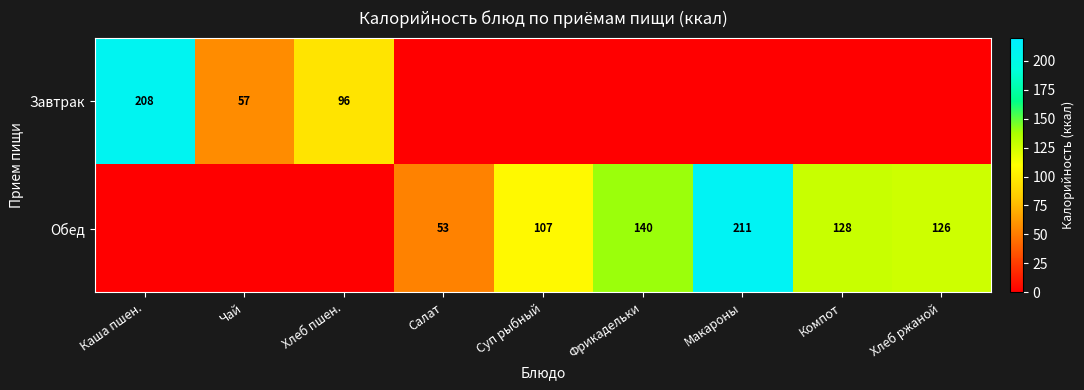

What is the sum of the Обед values at Салат and Суп рыбный?

160